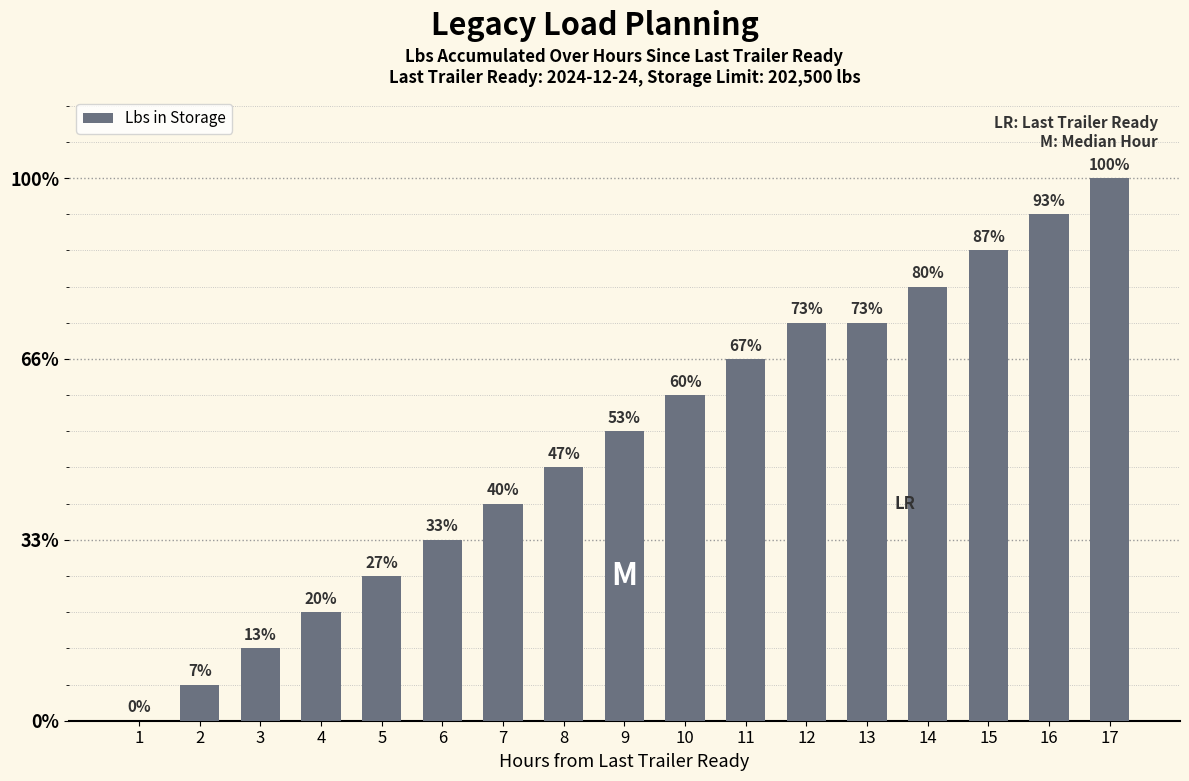

Reading left to right, transcribe all the data shown in this chart.

1=0	2=13500	3=27000	4=40500	5=54000	6=67500	7=81000	8=94500	9=108000	10=121500	11=135000	12=148500	13=148500	14=162000	15=175500	16=189000	17=202500